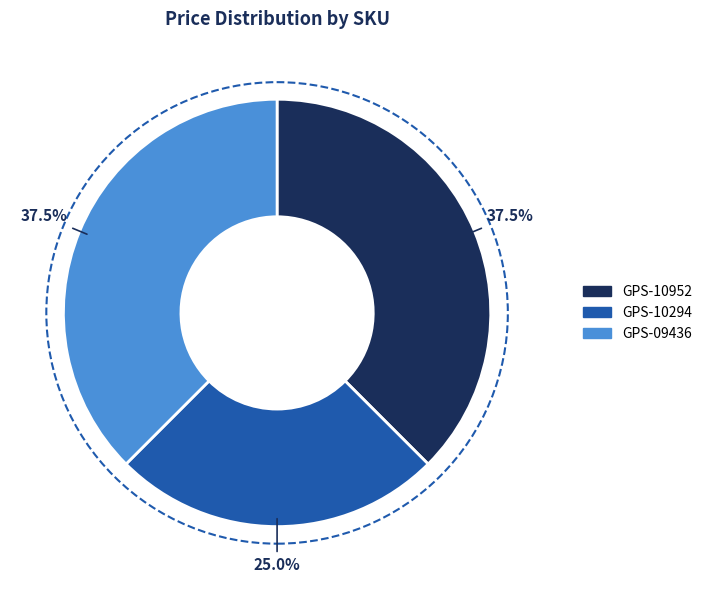

What percentage is NOT represented by GPS-10952?

62.5%